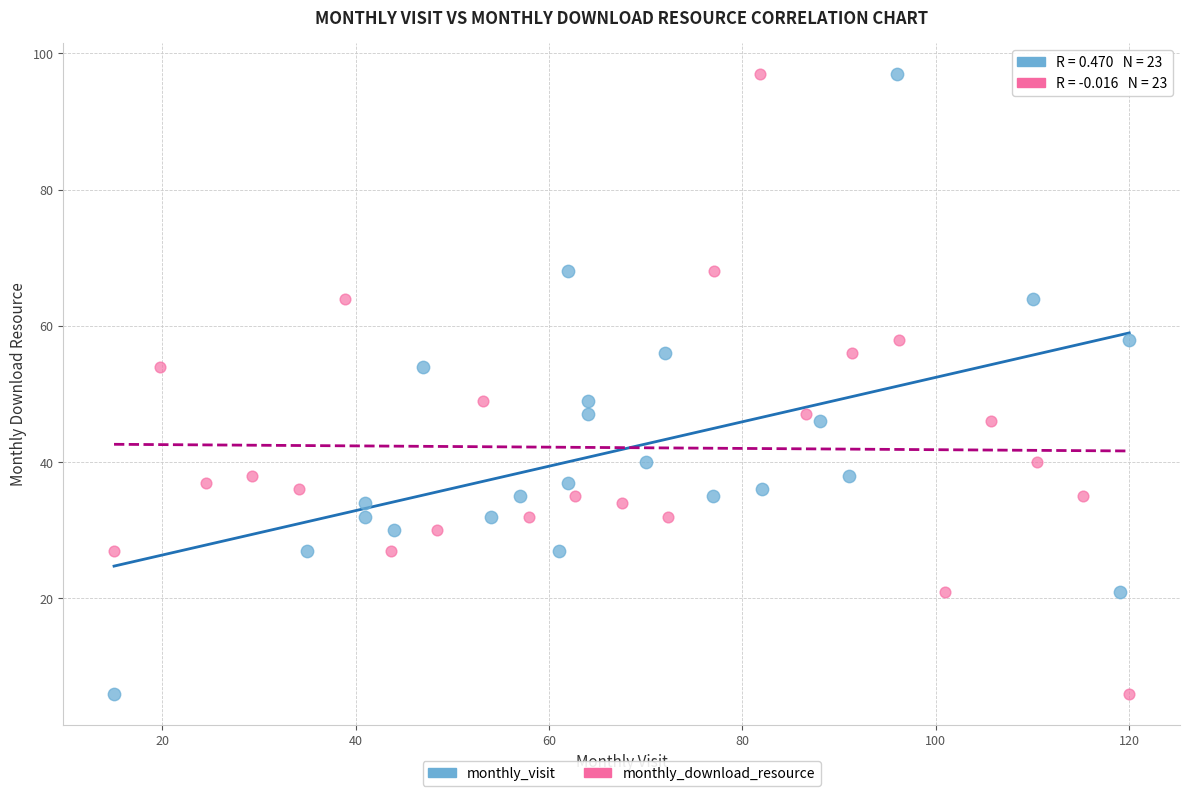

What are all the series names shown in the legend?

monthly_visit, monthly_download_resource